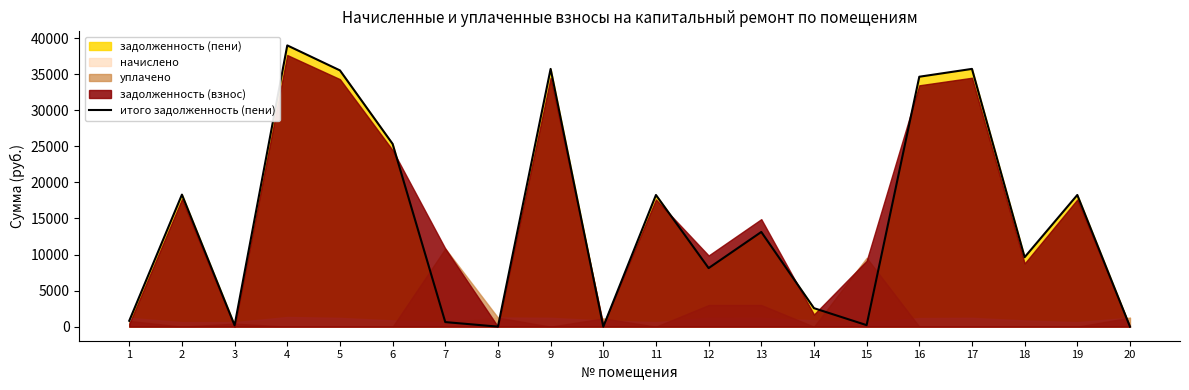

Between 12 and 3, which is larger?

12